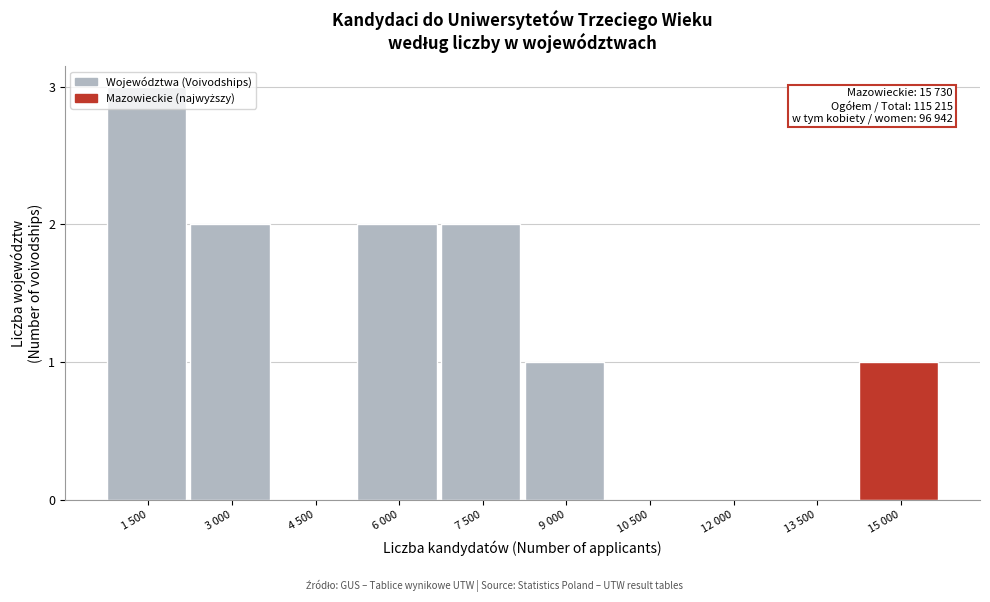

What is the sum of all values?

11